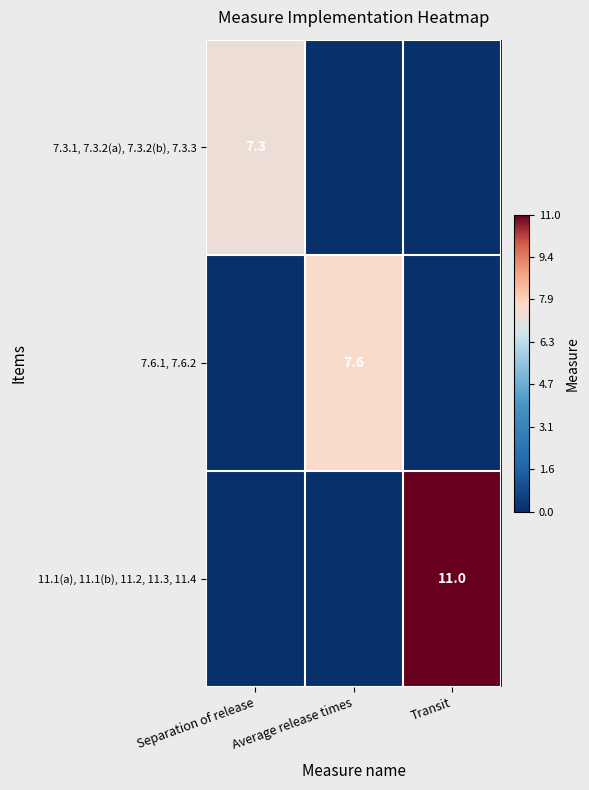

The 11.1(a), 11.1(b), 11.2, 11.3, 11.4 series shows 6.7 at Transit. True or false?

False